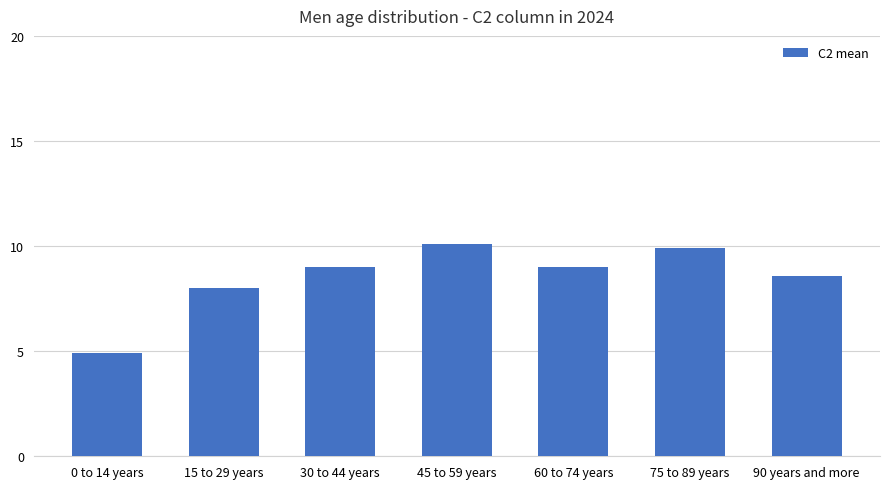

Read the value at 45 to 59 years.

10.1